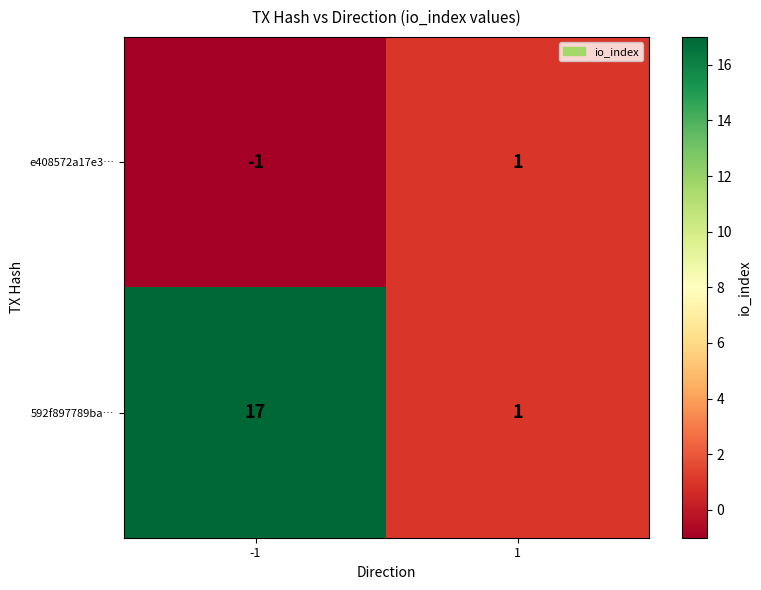

Reading left to right, extract all data points from this chart.

e408572a17e3…: -1=-1	1=1
592f897789ba…: -1=17	1=1